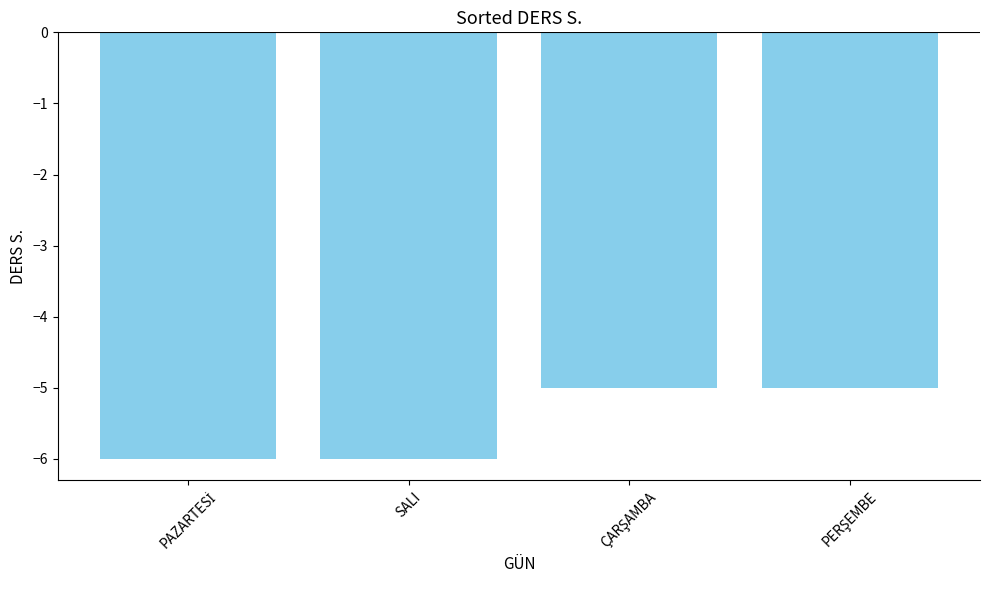

What position from the left is SALI?

2